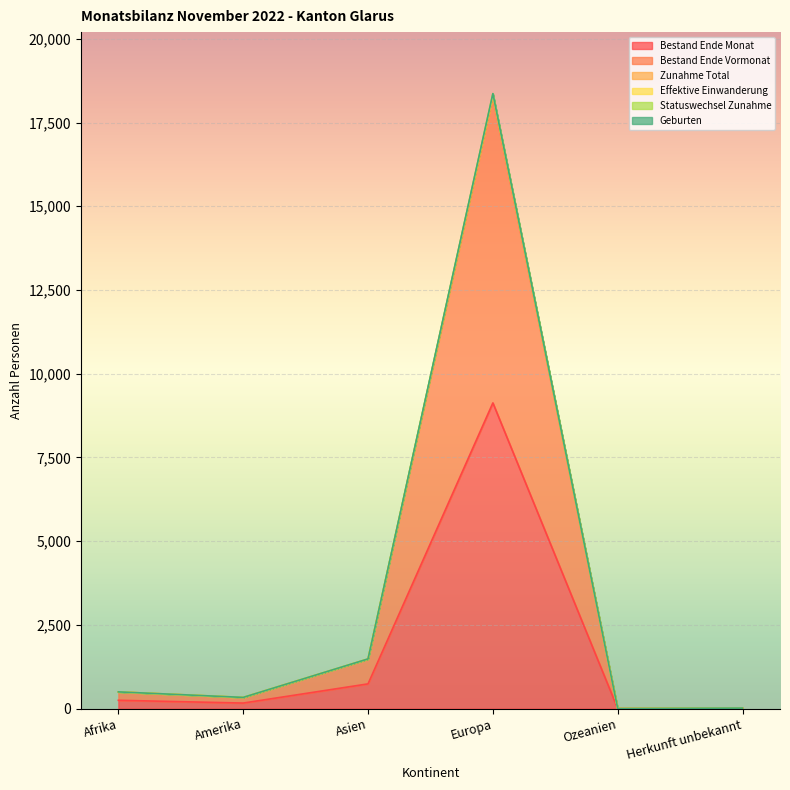

True or false: Statuswechsel Zunahme and Bestand Ende Vormonat cross at least once.

False